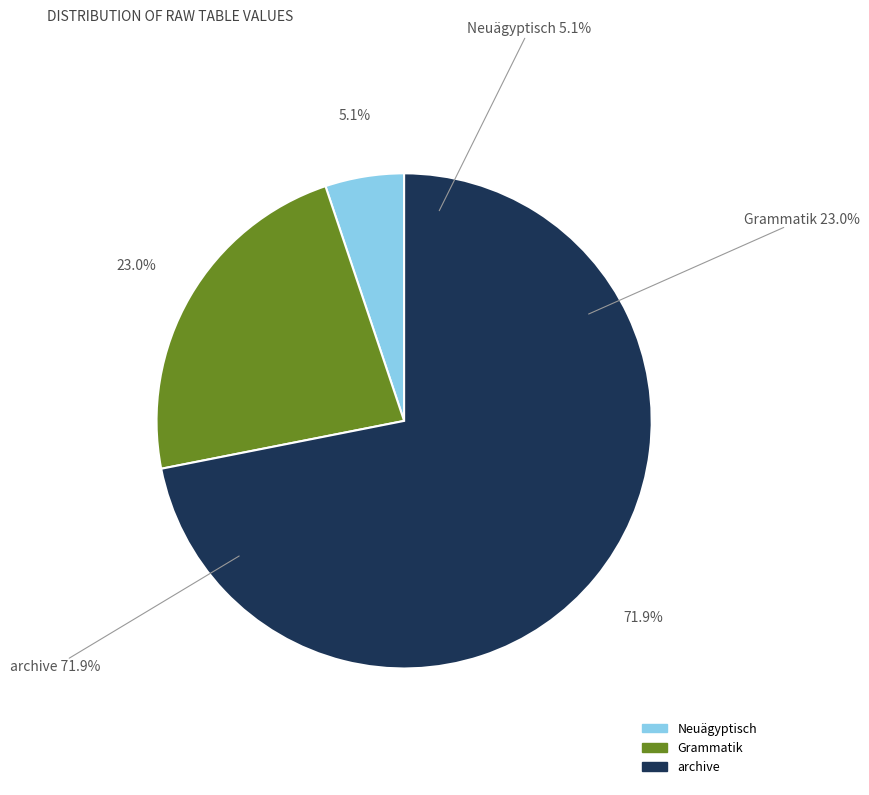

Rank the categories by value from highest to lowest.

archive, Grammatik, Neuägyptisch